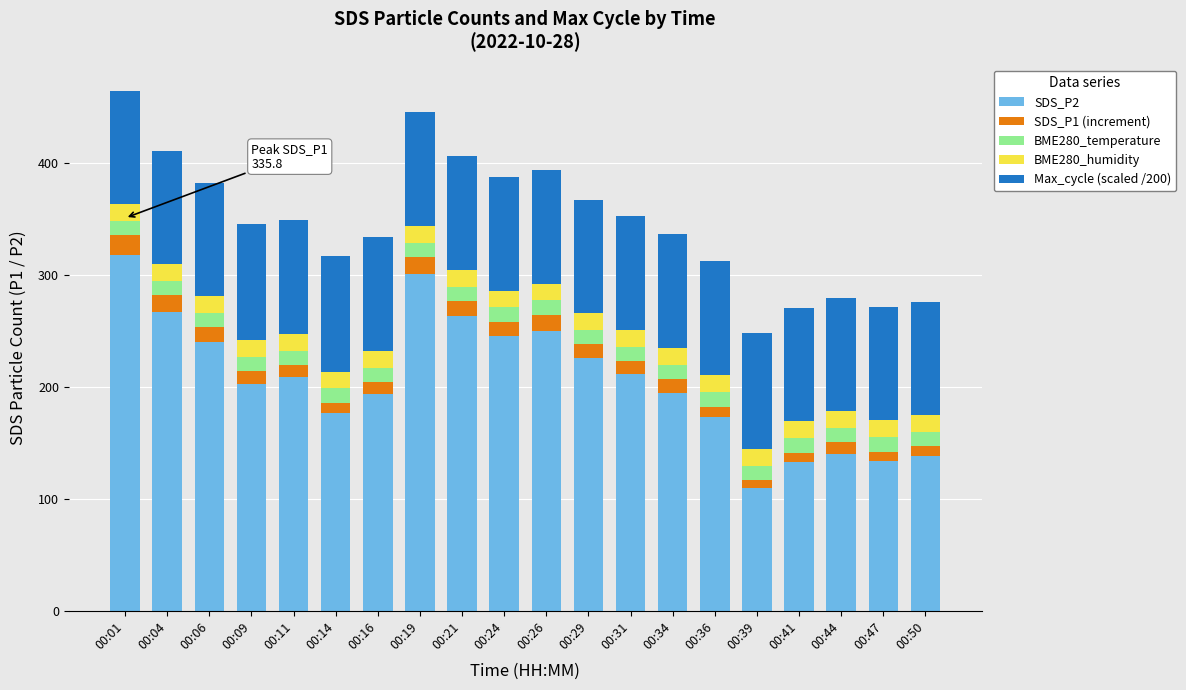

What is the total value across all series at 00:19?

445.1